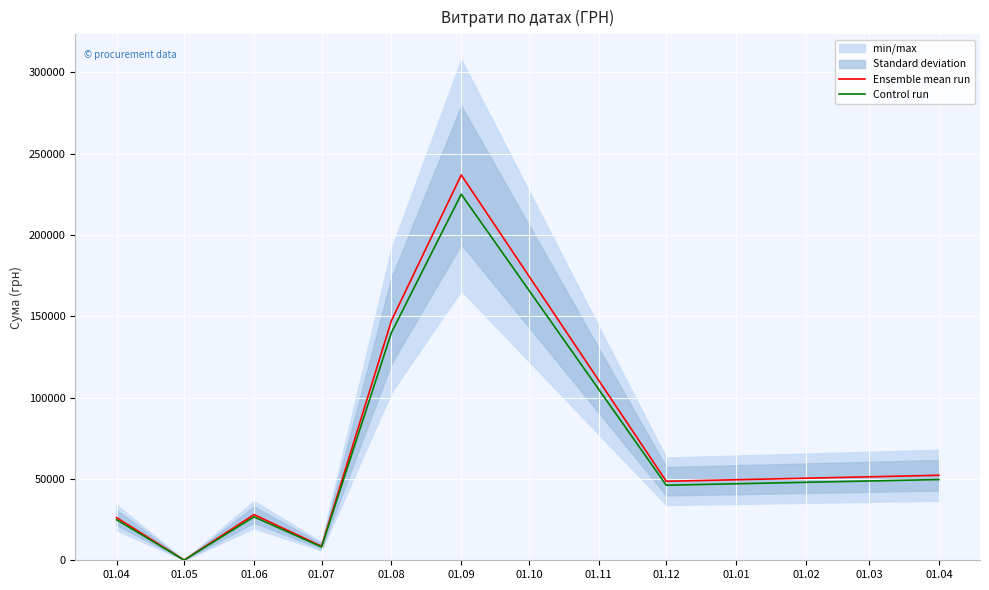

The value of Ensemble mean run at 01.06 is 28078.4. True or false?

True